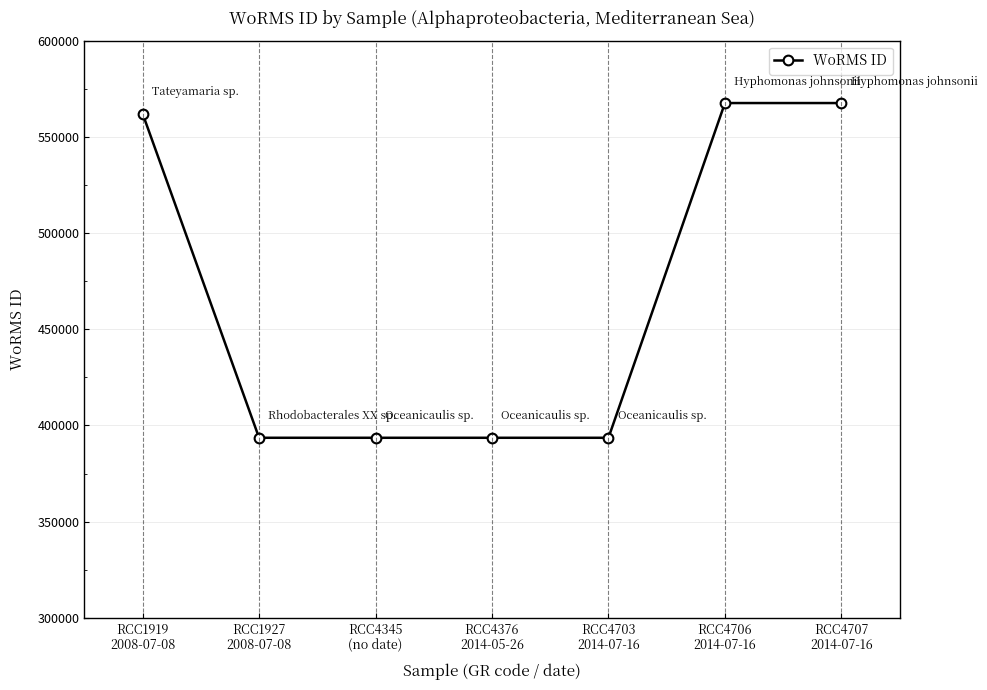

The value at RCC4376
2014-05-26 is 393616. True or false?

True